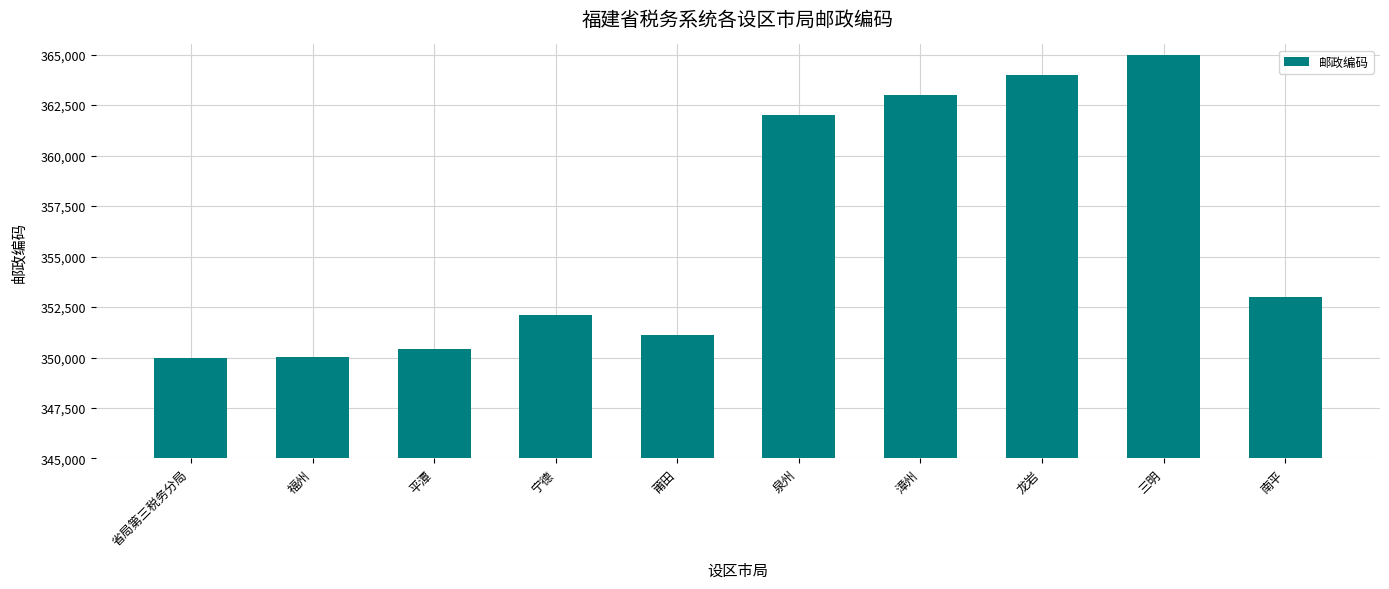

Approximately how many times larger is the value at 漳州 compared to 平潭?

1.0